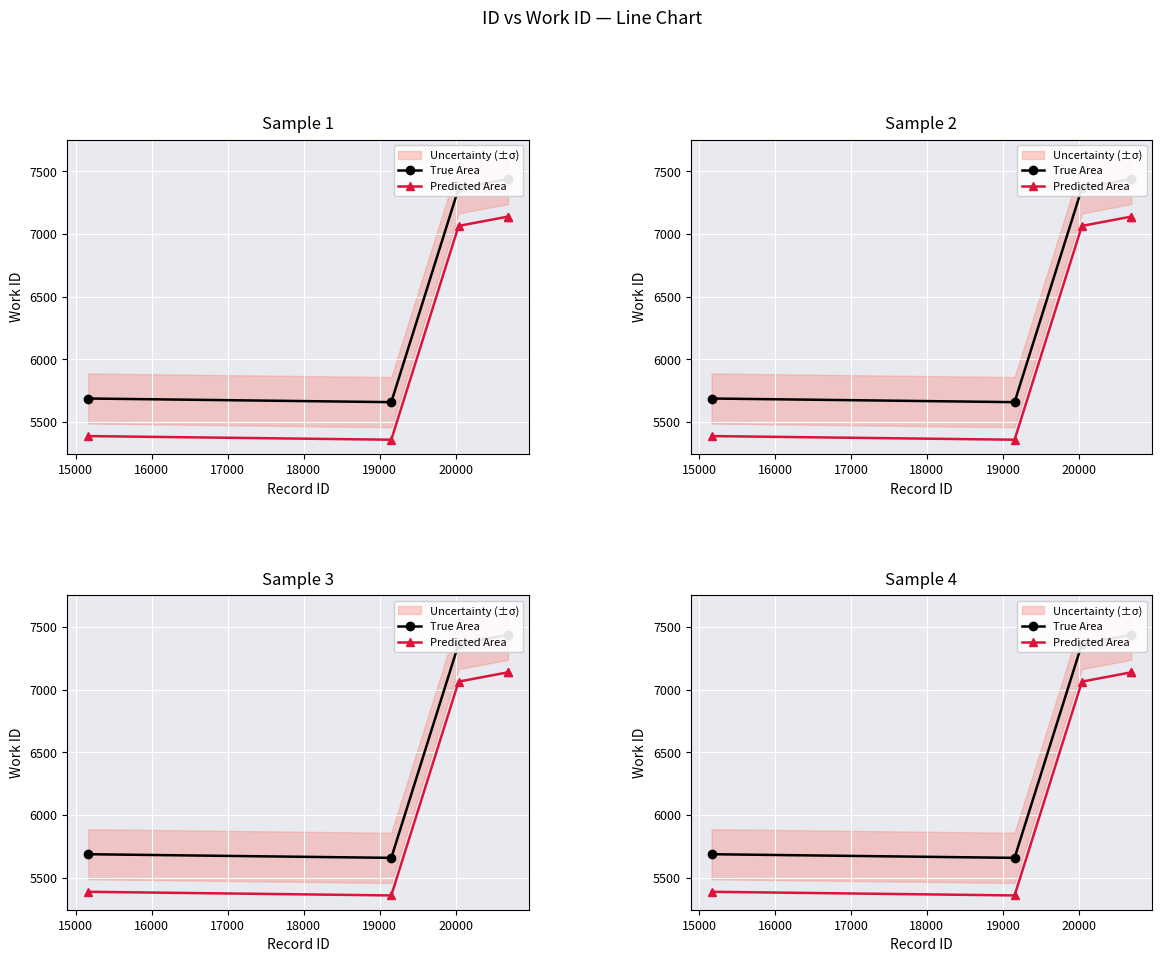

True or false: Predicted Area and True Area cross at least once.

False